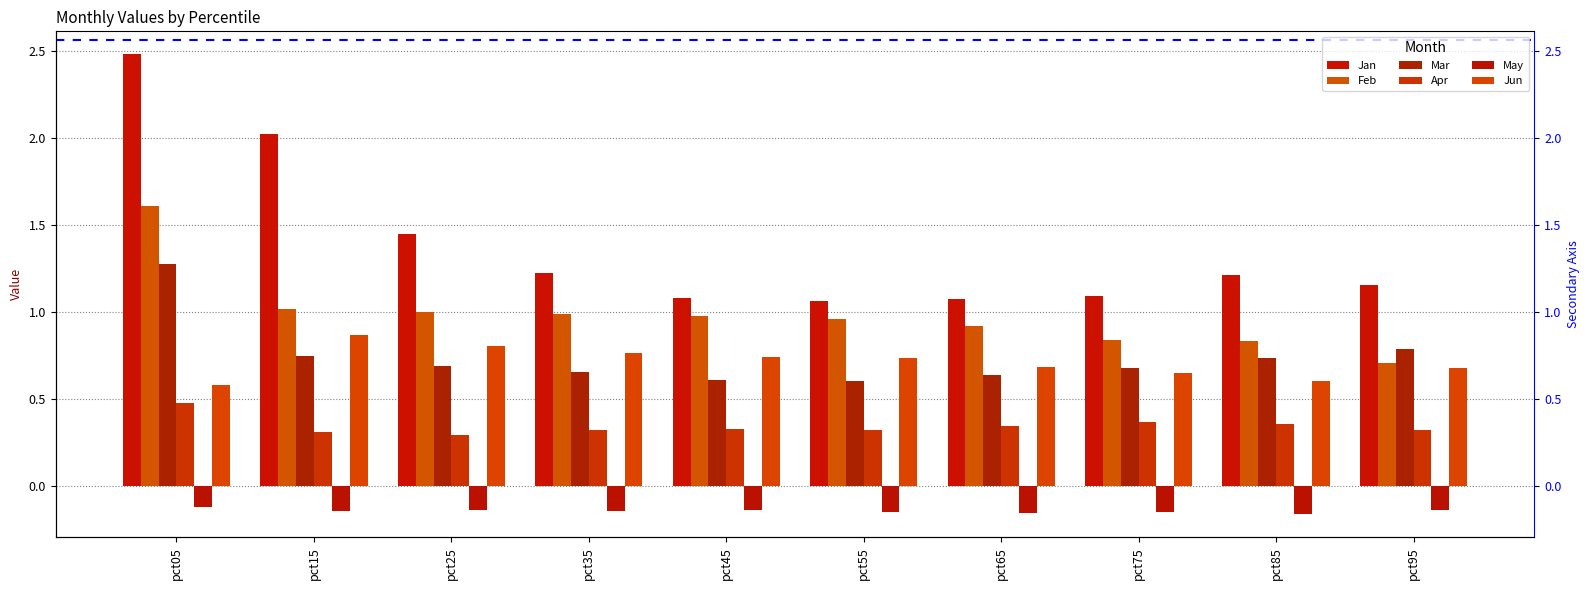

What is the value of the Jun bar at the 8th from the left?

0.6